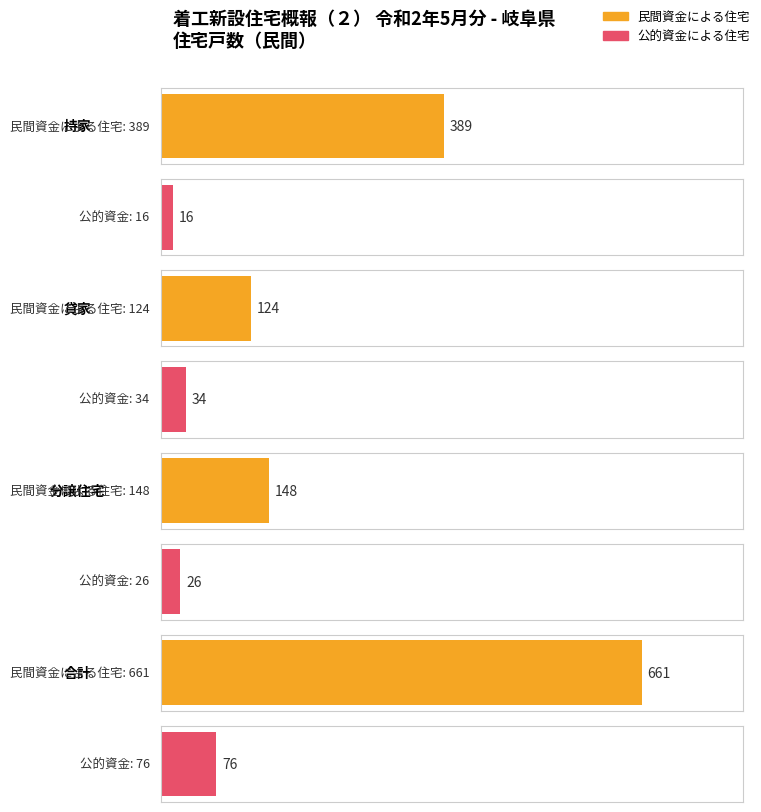

The 民間計 series shows 174 at 分譲住宅. True or false?

True